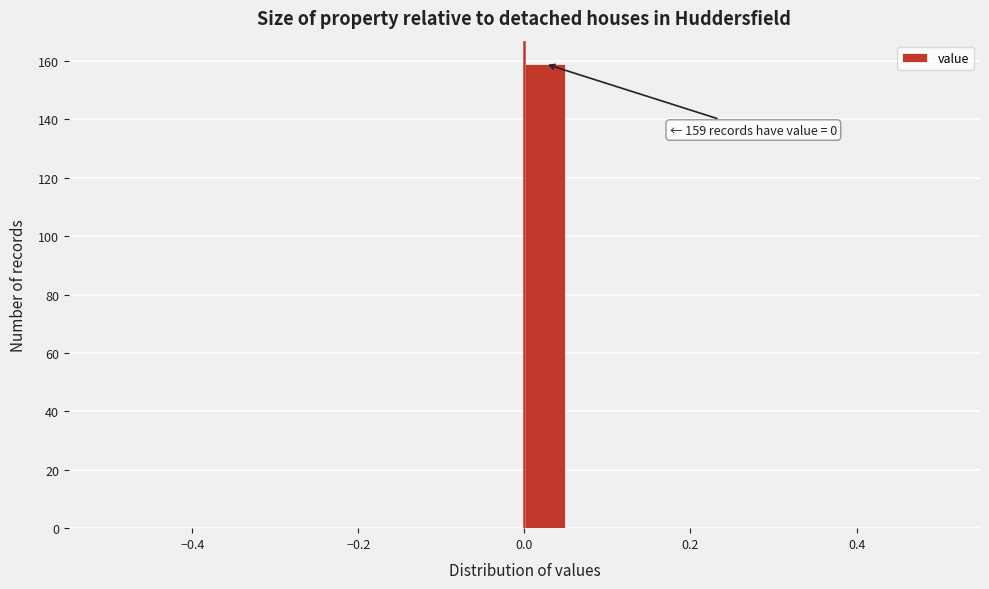

Around what value on the x-axis is the tallest bar? Give the approximate position of its centre, as read against the axis.

0.02